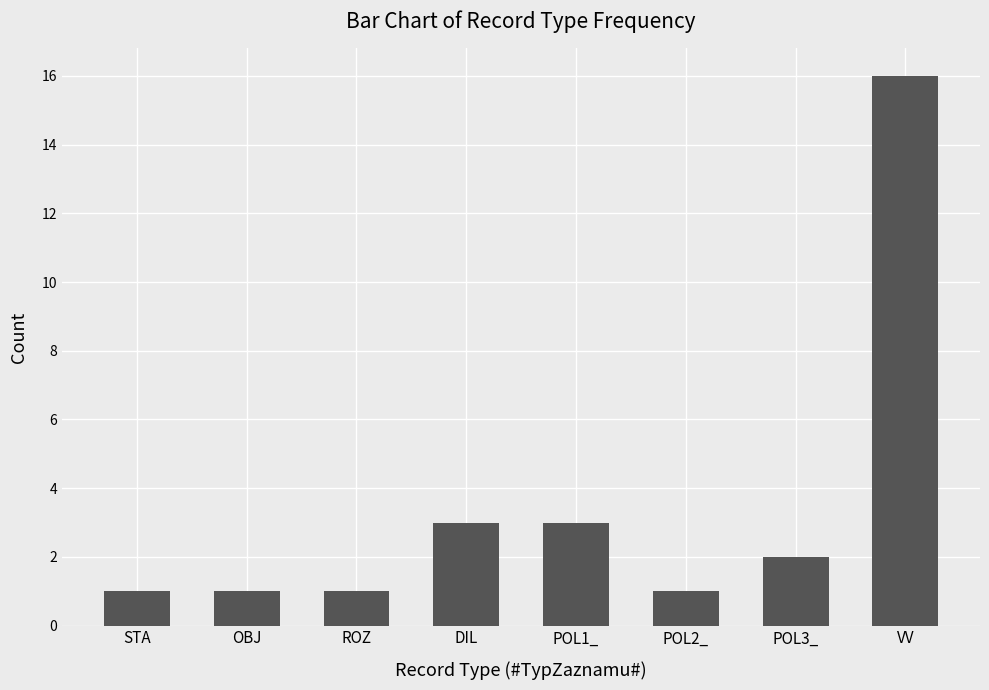

Reading left to right, what are all the values shown in this chart?

1	1	1	3	3	1	2	16